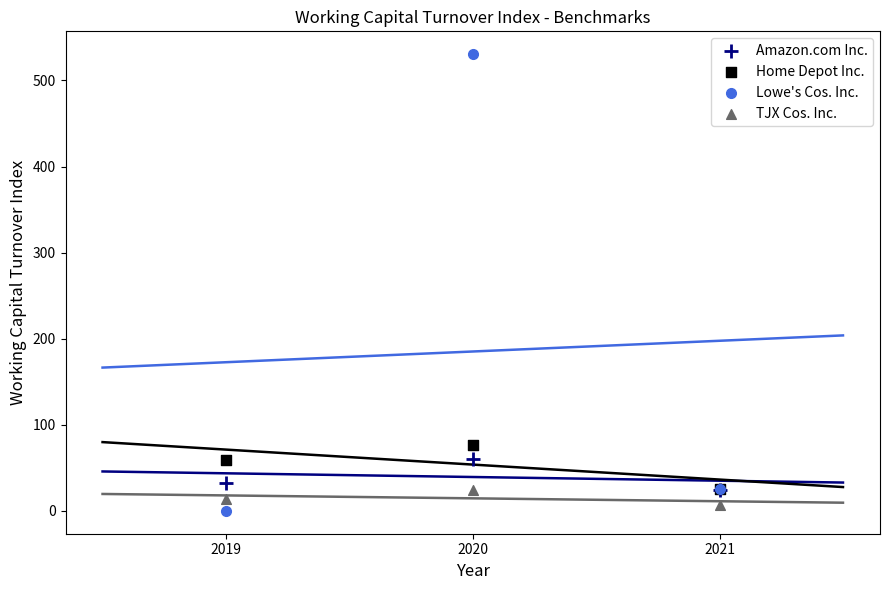

Which series contains the highest Y value?

Lowe's Cos. Inc.